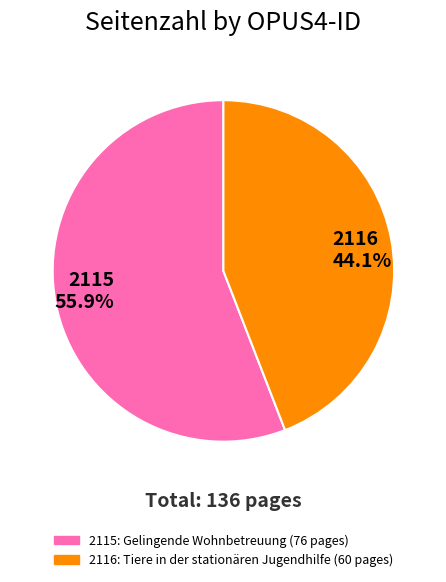

What is the majority slice?

2115